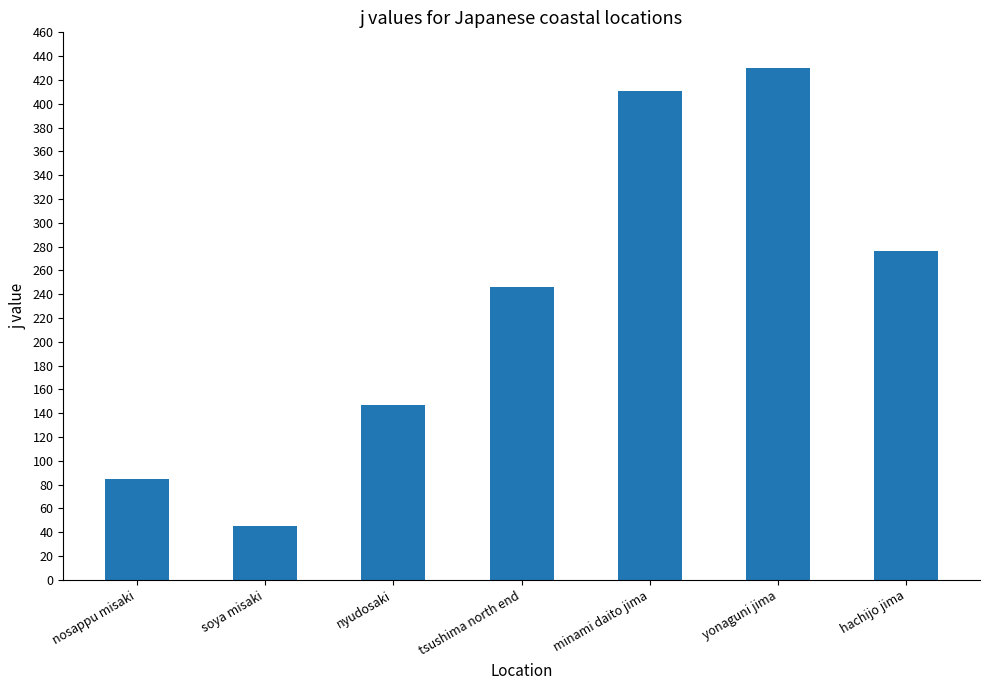

At which label is the value closest to 237?

tsushima north end